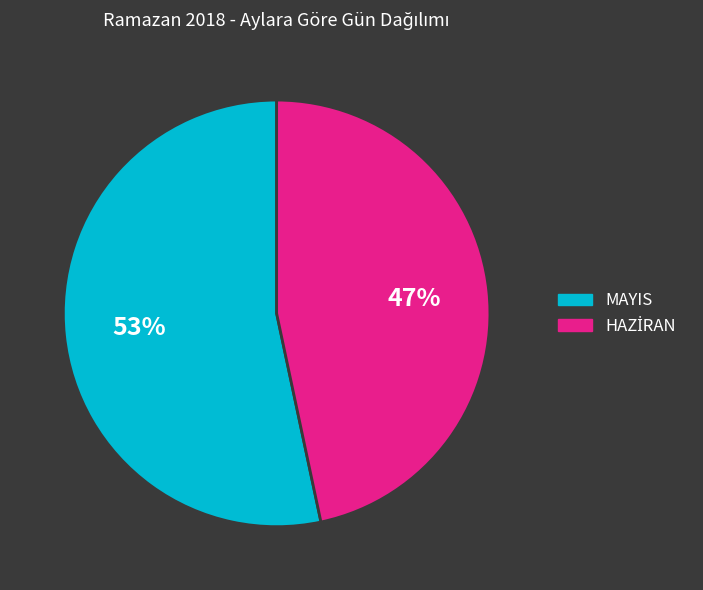

Which category has the biggest portion of the pie?

MAYIS